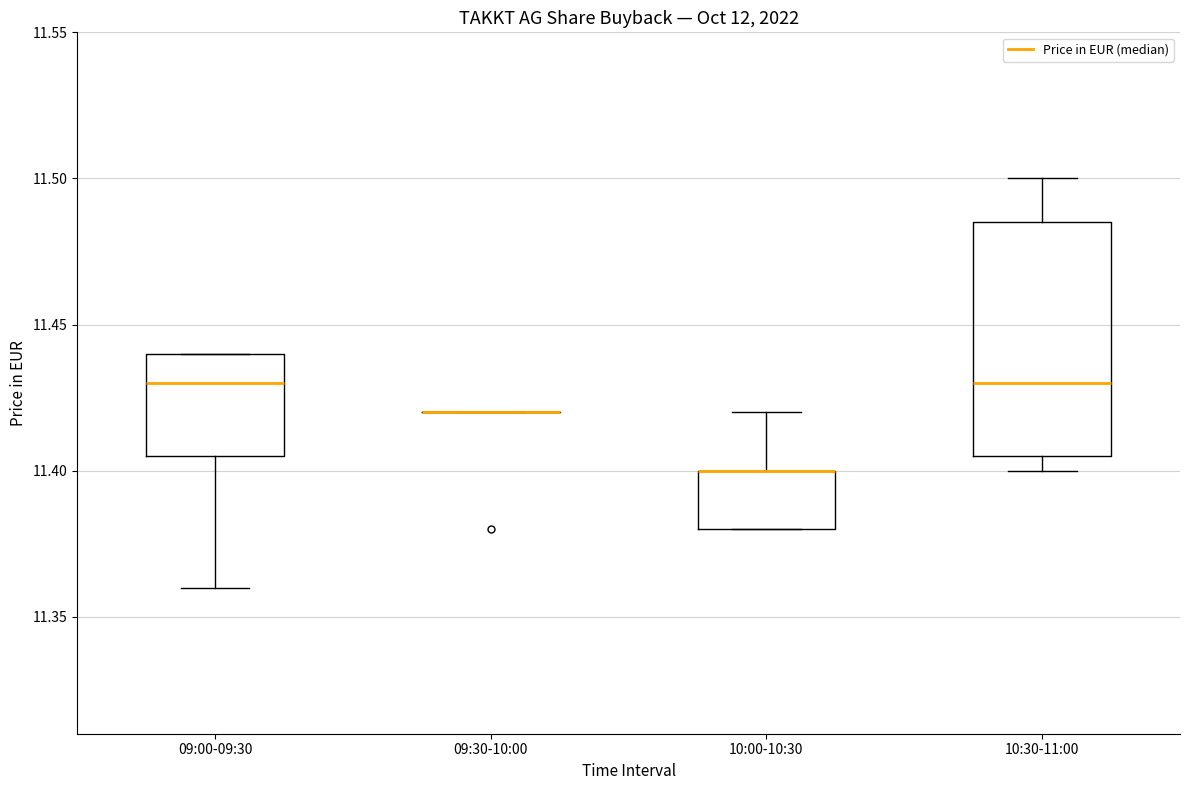

Reading left to right, read every box against the y-axis: the position of its median line, the range the box covers, and the ends of its whiskers. The values are not printed on the chart, so give them approximately, as read against the axis.

09:00-09:30: median 11.430, box 11.405 to 11.440, whiskers 11.360 to 11.440
09:30-10:00: box collapsed to a line at 11.420, whiskers 11.420 to 11.420
10:00-10:30: median 11.400 (drawn on the box's upper edge), box 11.380 to 11.400, whiskers 11.380 to 11.420
10:30-11:00: median 11.430, box 11.405 to 11.485, whiskers 11.400 to 11.500